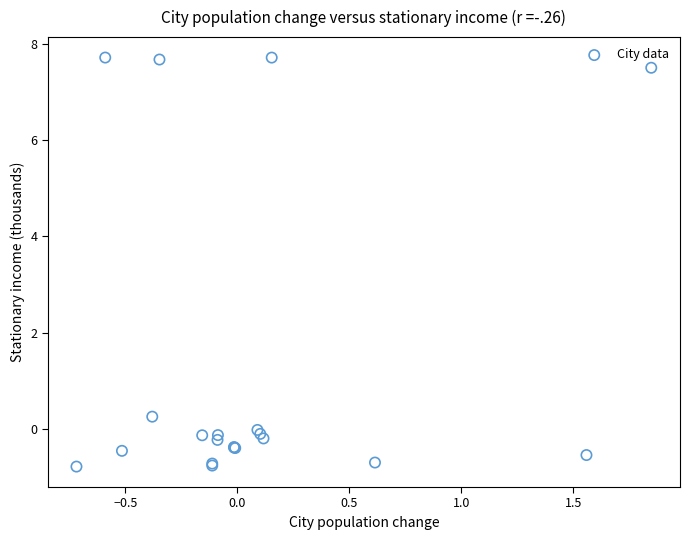

What Y value in the scatter plot is closest to 3?

0.3